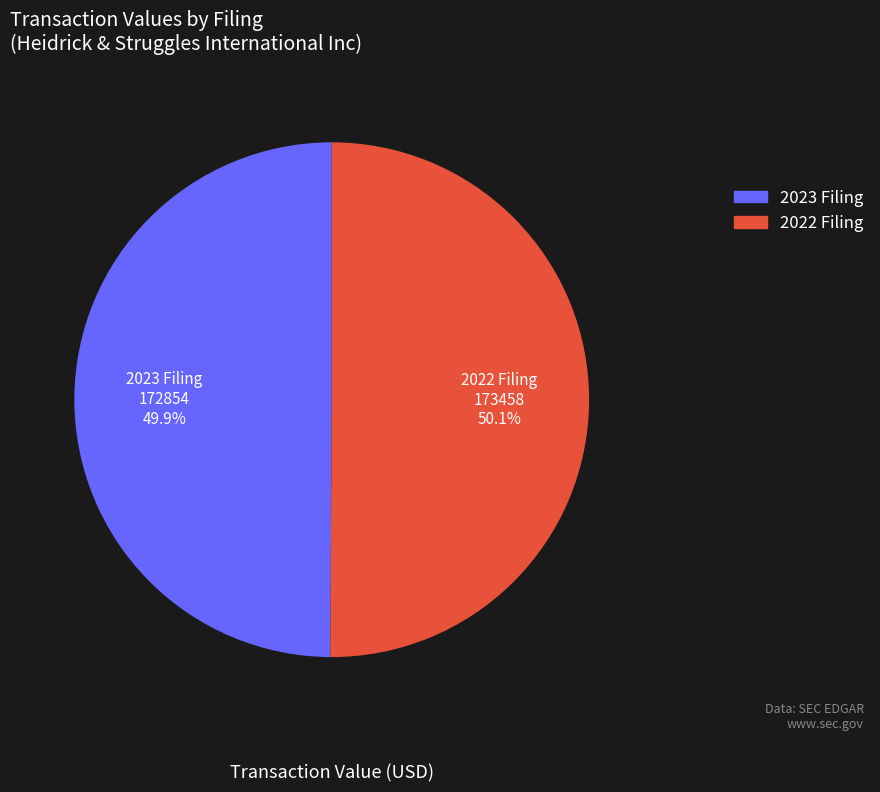

Does any single category account for the majority?

Yes